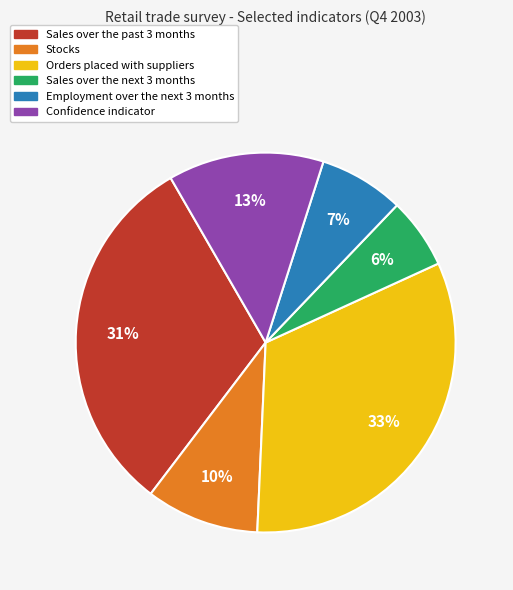

To the nearest percent, what is the difference between the Orders placed with suppliers and Stocks slice percentages?

23%